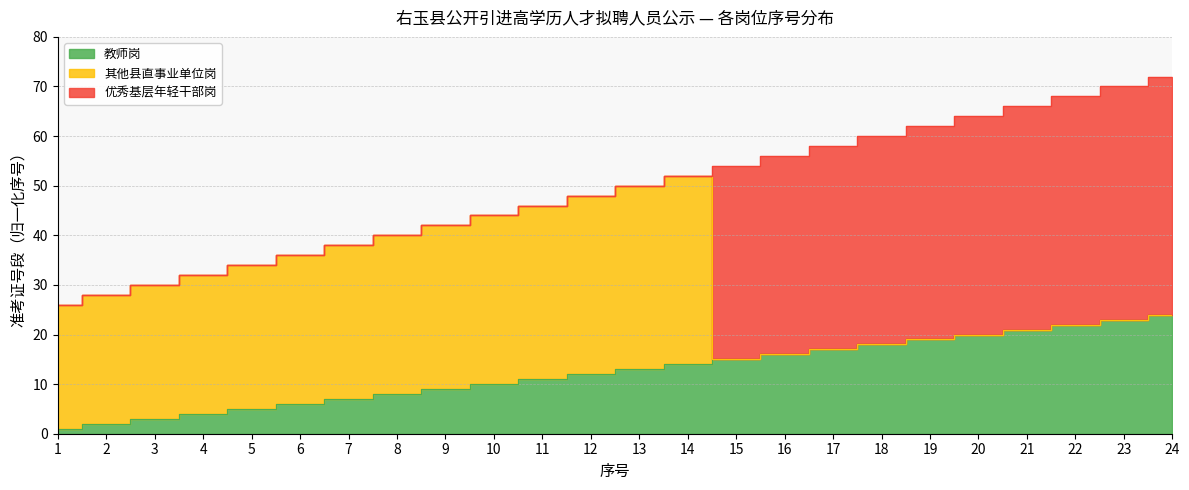

How many values in the 教师岗 series exceed 13?

11